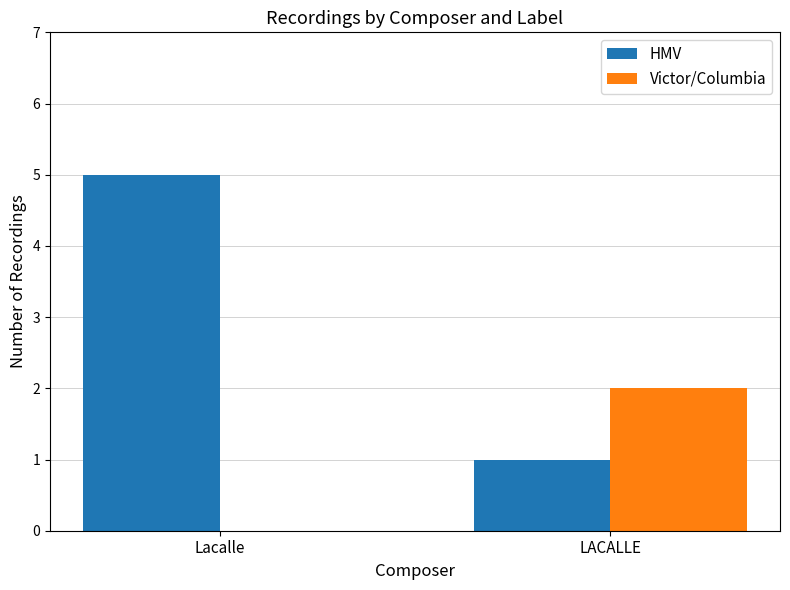

Which label corresponds to the largest value in the chart?

Lacalle